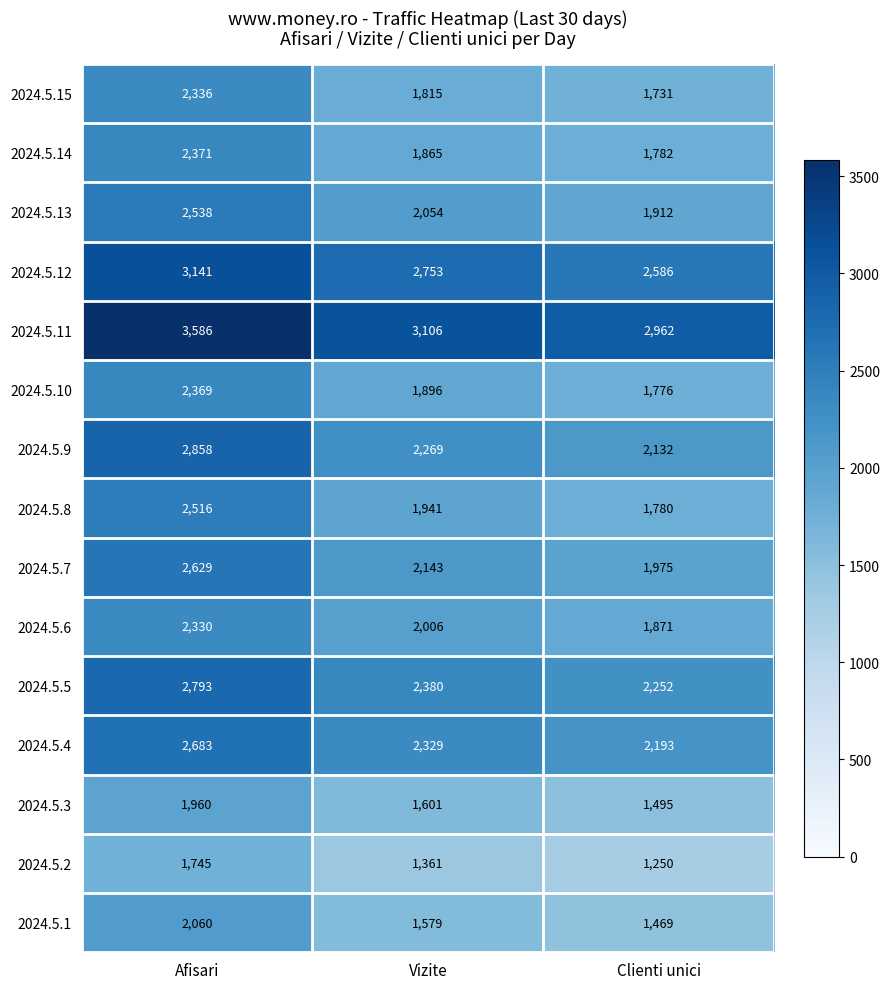

True or false: 2024.5.8 has a value of 1780 at Clienti unici.

True